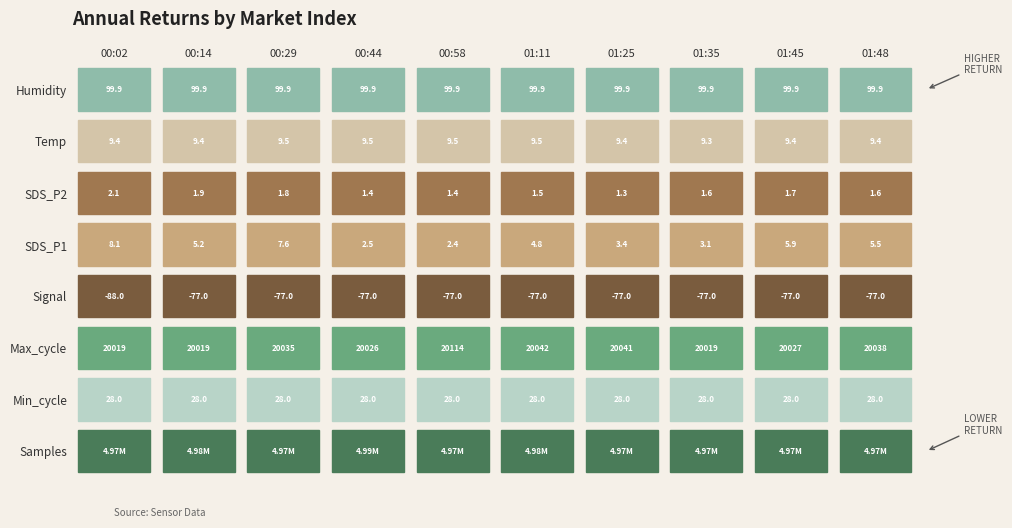

The value of 2022/04/21 01:35 at 6 is 9.3. True or false?

True